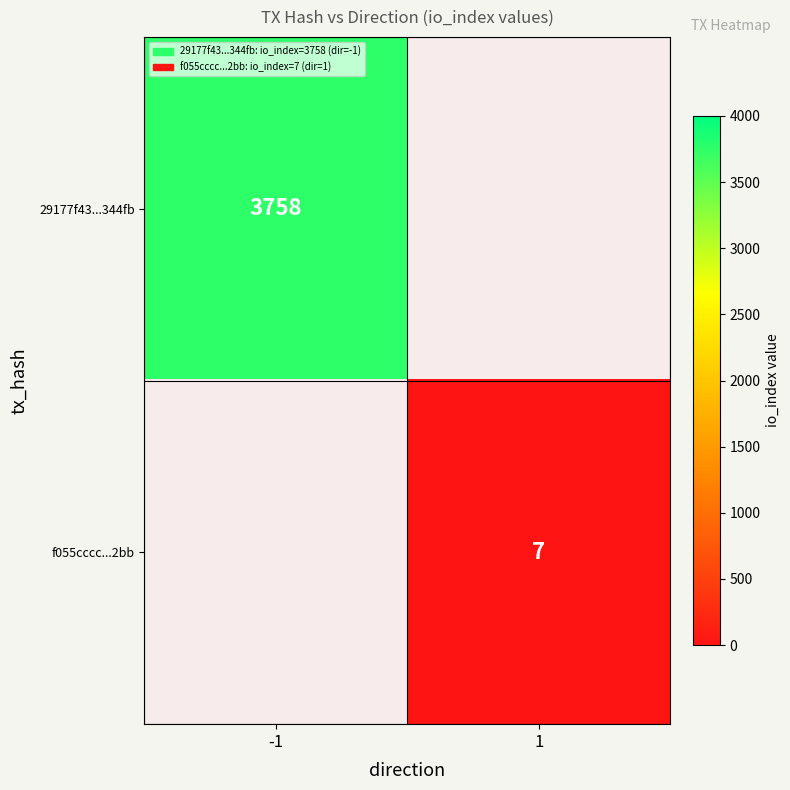

Is it true that f055cccc...2bb equals 7 at 1?

True